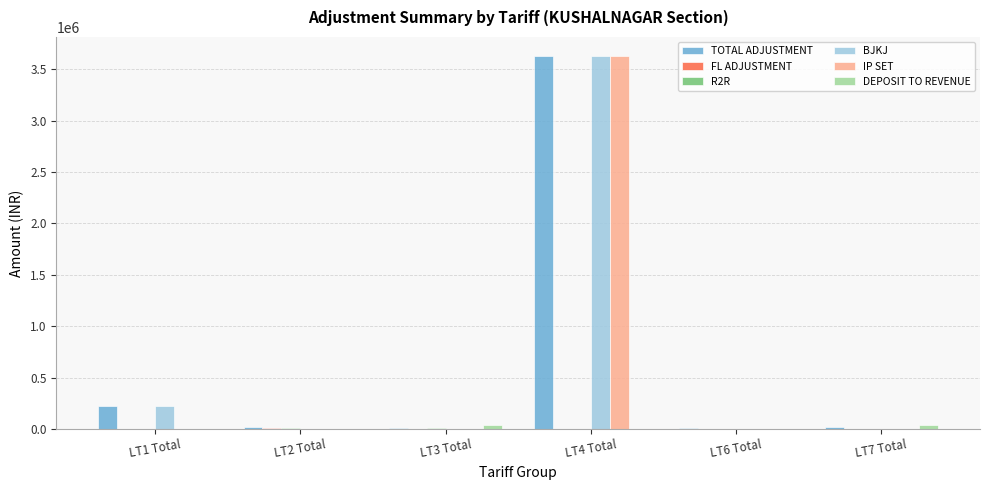

Between LT1 Total and LT4 Total, which series saw the biggest shift?

IP SET